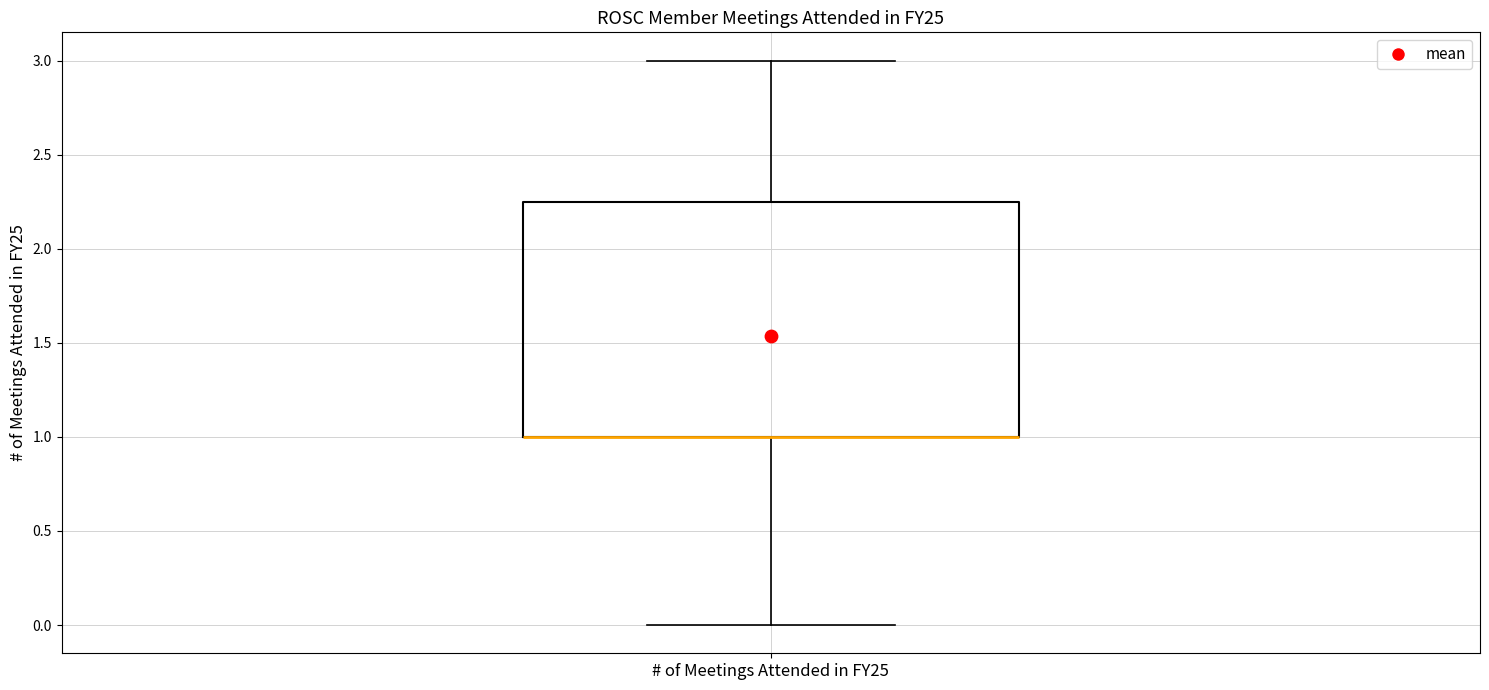

Transcribe this box plot: give where the median line is, the range the box spans, and where the two whiskers end, as read against the y-axis. The values are not printed on the chart, so give them approximately, as read against the axis.

median 1.00 (drawn on the box's lower edge), box 1.00 to 2.25, whiskers 0.00 to 3.00